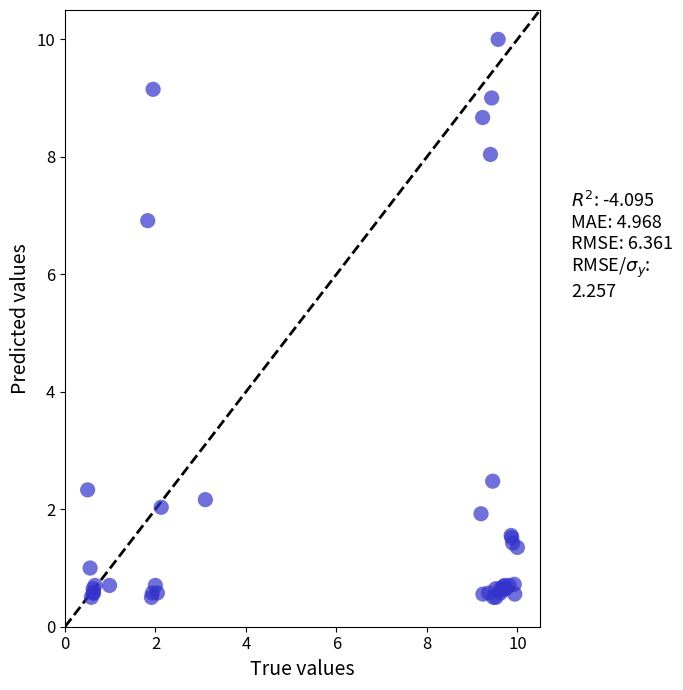

What Y value in the scatter plot is closest to 5?

6.9